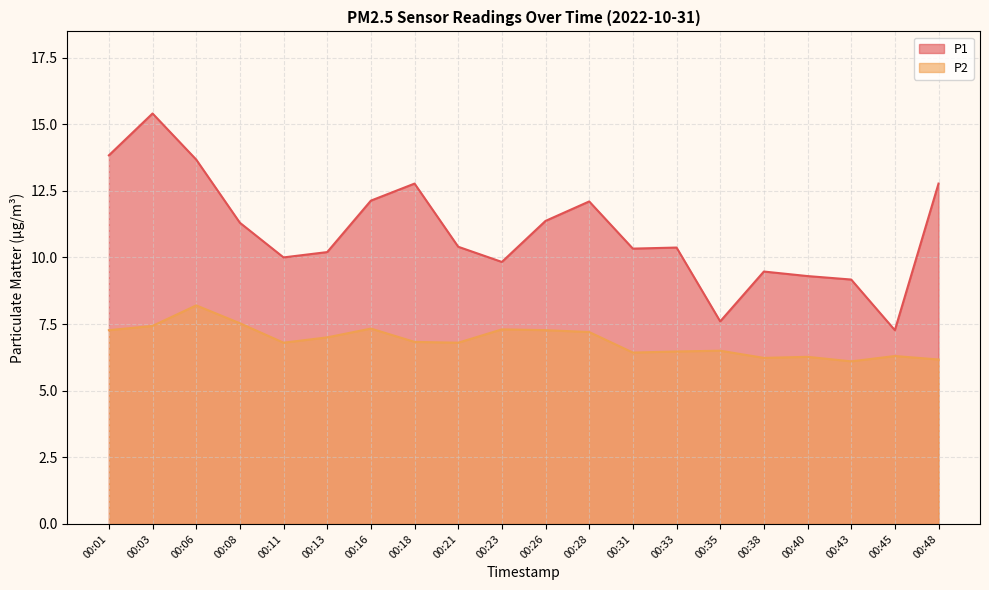

How many values in the P1 series are below 10?

6